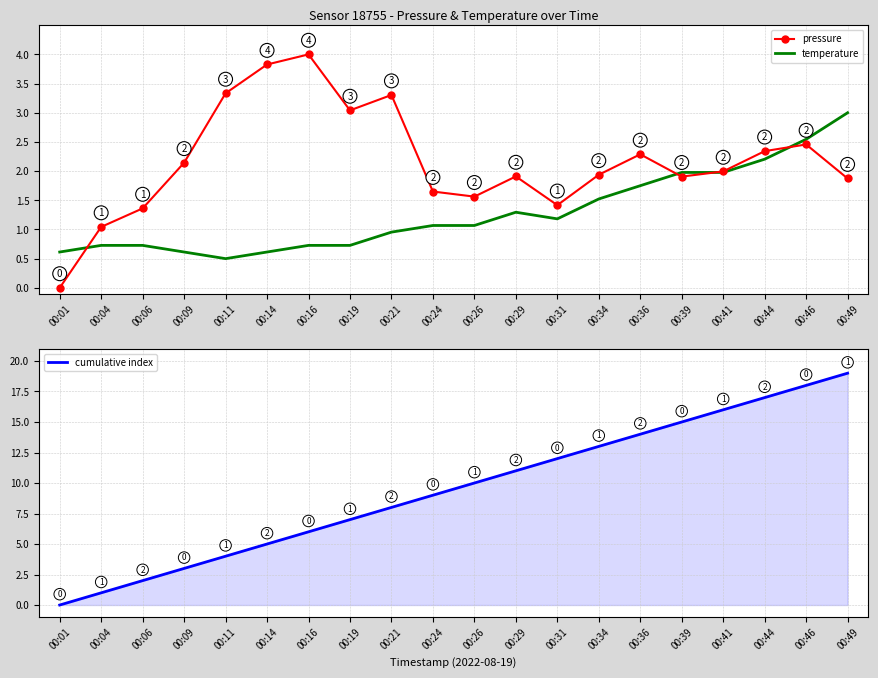

At which category does temperature reach its first local valley?

00:11